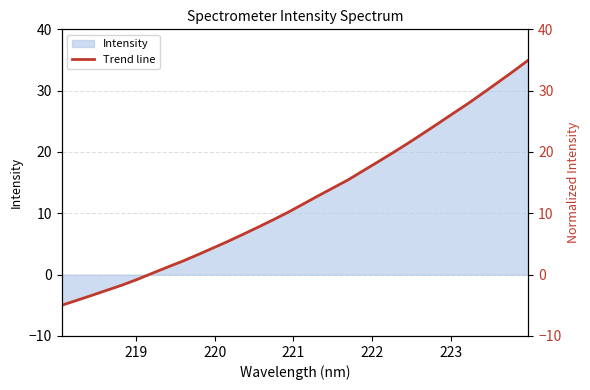

Does the chart display data point markers on the line(s)?

No